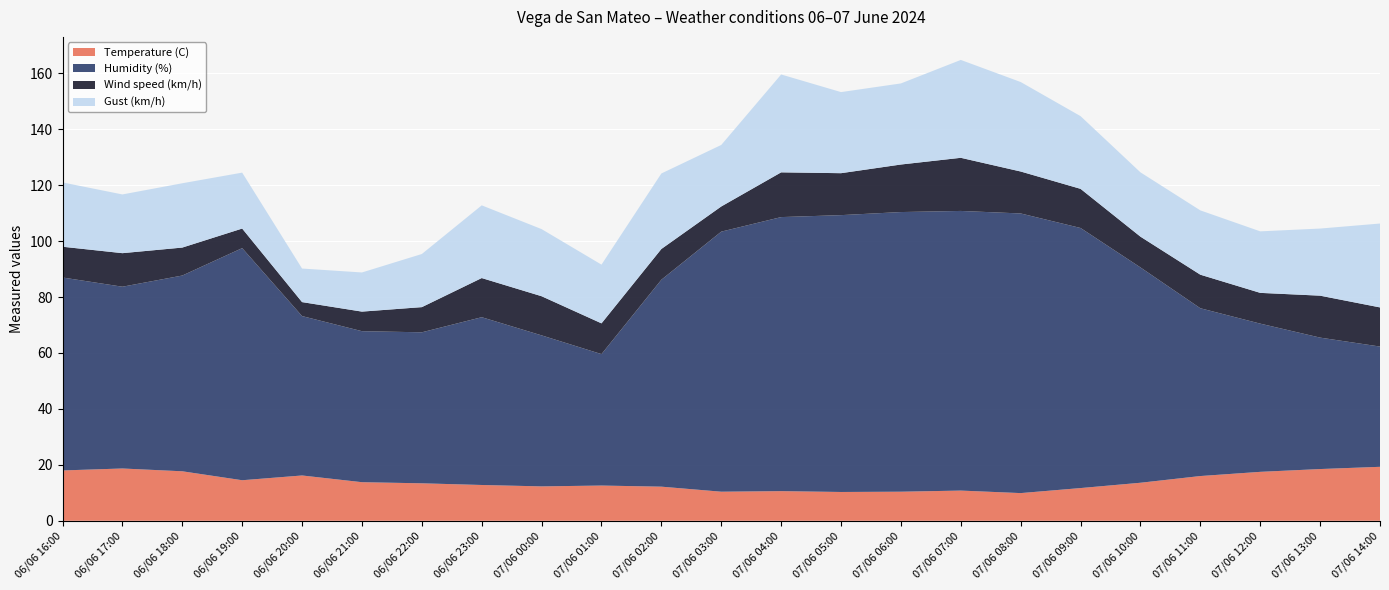

Reading left to right, what are all the values shown in this chart?

Temperature (C): 18.0	18.7	17.7	14.5	16.2	13.8	13.4	12.8	12.3	12.6	12.2	10.4	10.6	10.3	10.4	10.8	9.9	11.7	13.6	16.0	17.5	18.5	19.3
Humidity (%): 69.0	65.0	70.0	83.0	57.0	54.0	54.0	60.0	54.0	47.0	74.0	93.0	98.0	99.0	100.0	100.0	100.0	93.0	77.0	60.0	53.0	47.0	43.0
Wind speed (km/h): 11.0	12.0	10.0	7.0	5.0	7.0	9.0	14.0	14.0	11.0	11.0	9.0	16.0	15.0	17.0	19.0	15.0	14.0	11.0	12.0	11.0	15.0	14.0
Gust (km/h): 23.0	21.0	23.0	20.0	12.0	14.0	19.0	26.0	24.0	21.0	27.0	22.0	35.0	29.0	29.0	35.0	32.0	26.0	23.0	23.0	22.0	24.0	30.0